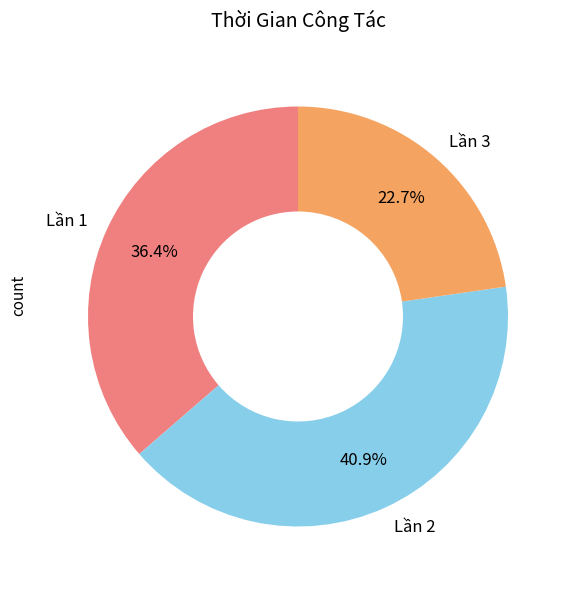

Count the number of slices in the pie.

3